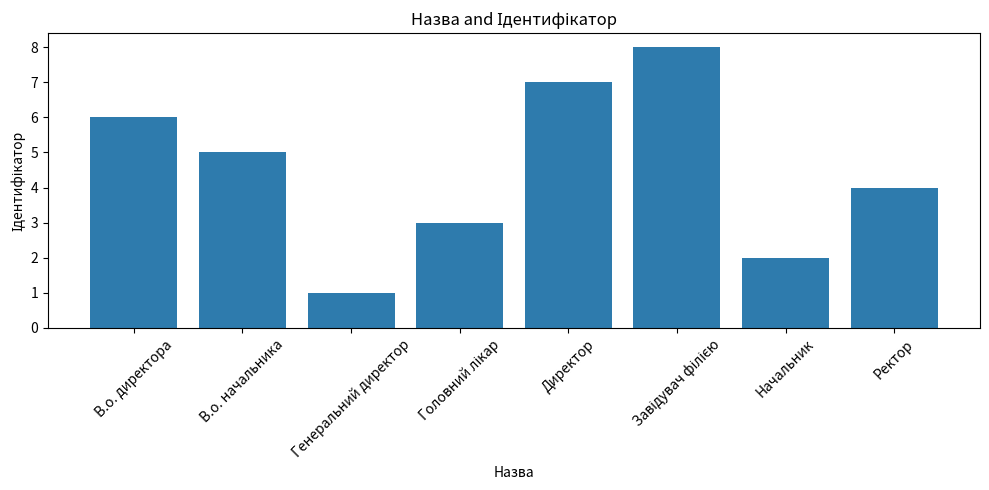

Where does the data first go above 5?

В.о. директора